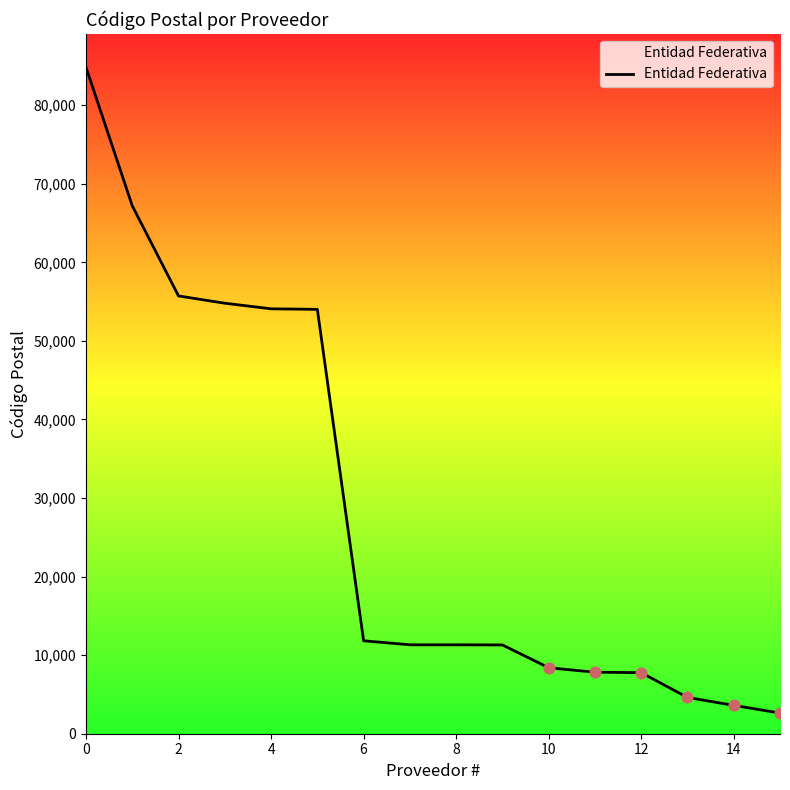

What is the difference between the maximum and minimum values?

82200